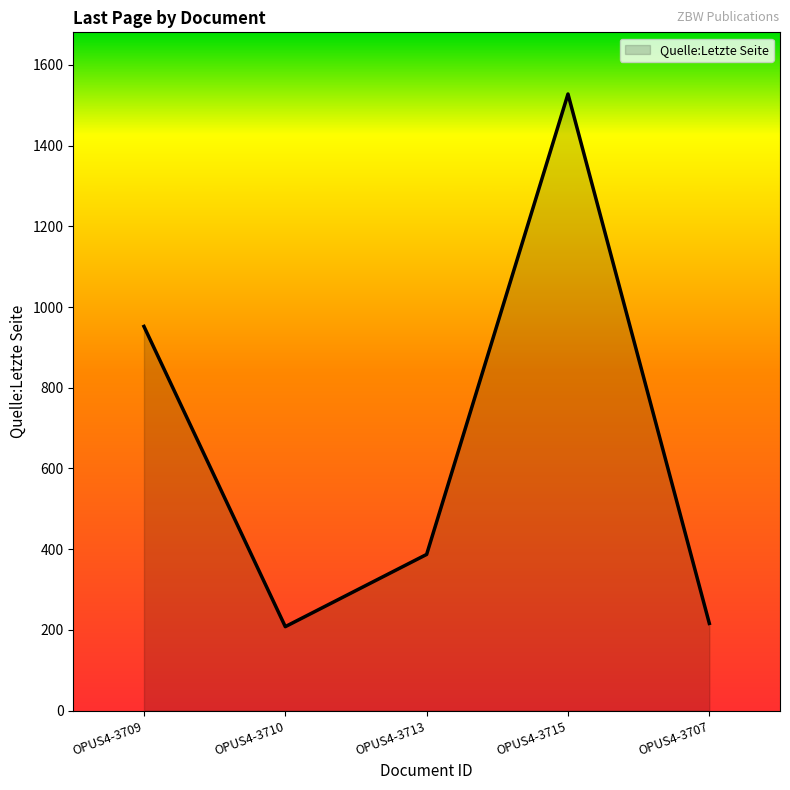

Where is the data nearest to the value 868?

OPUS4-3709